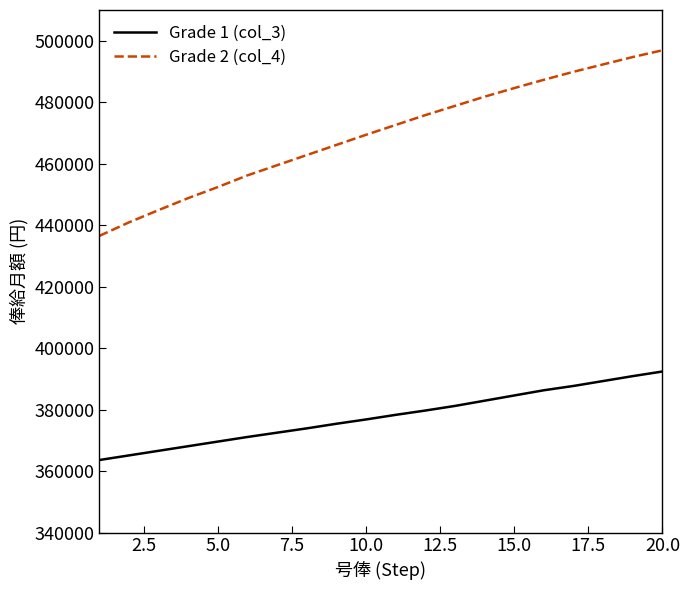

Rank the series by their maximum value, from lowest to highest.

Grade 1 (col_3), Grade 2 (col_4)